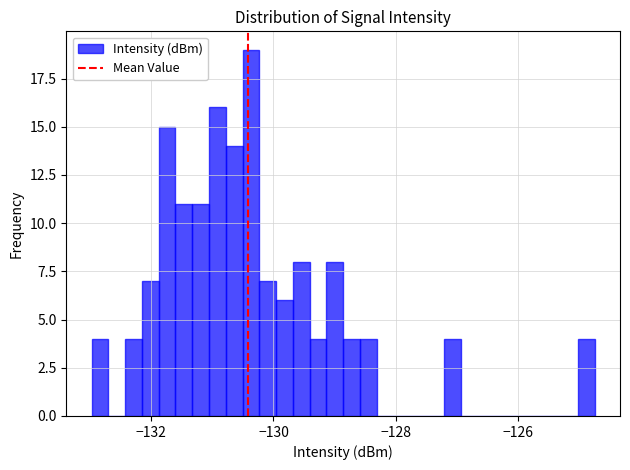

Around what value on the x-axis is the tallest bar? Give the approximate position of its centre, as read against the axis.

-130.4